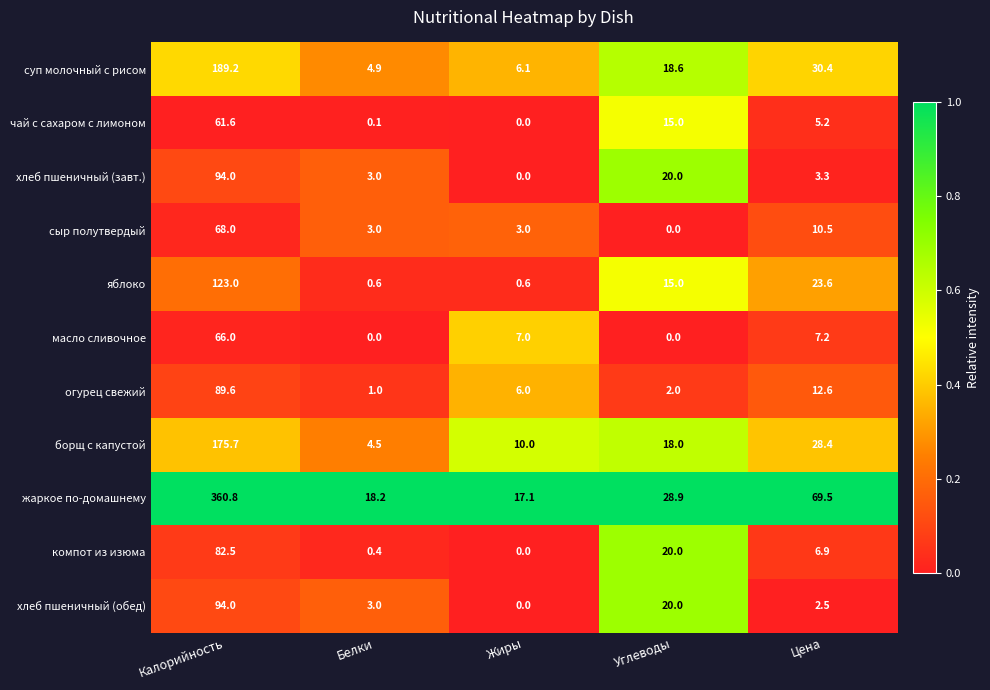

Which category has the highest value across all series?

Калорийность